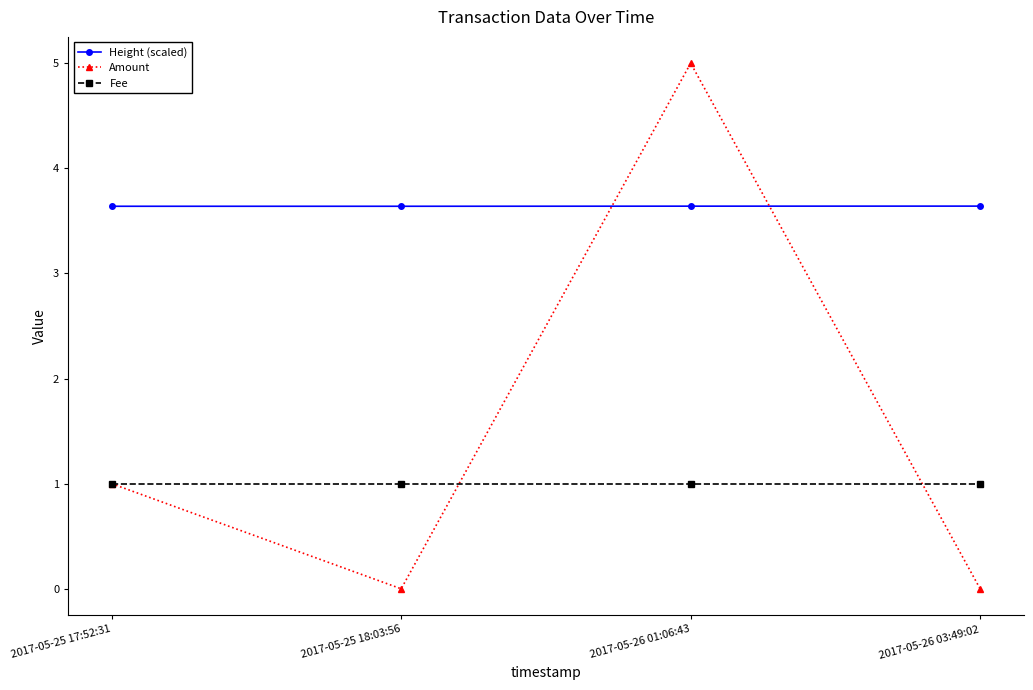

What is the label of the 4th point from the right?

2017-05-25 17:52:31